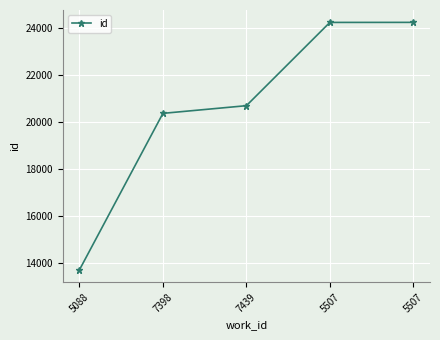

How many data points are less than 20701?

2